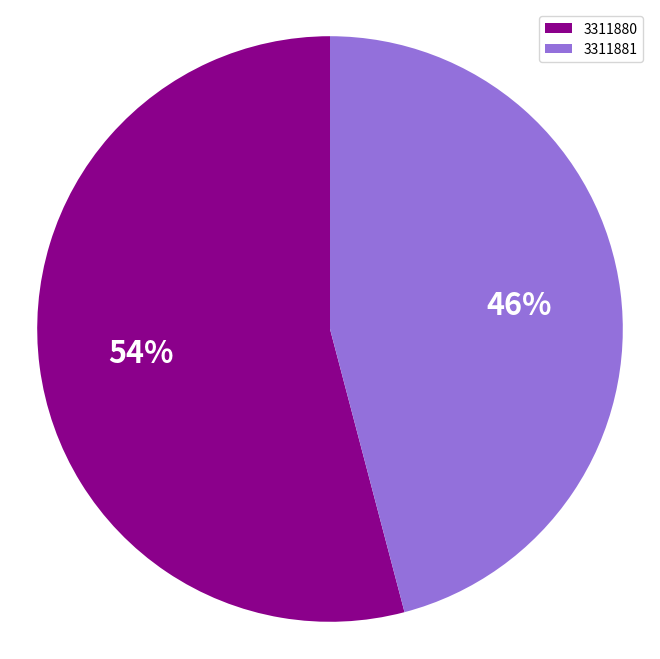

Which slice is the largest?

3311880